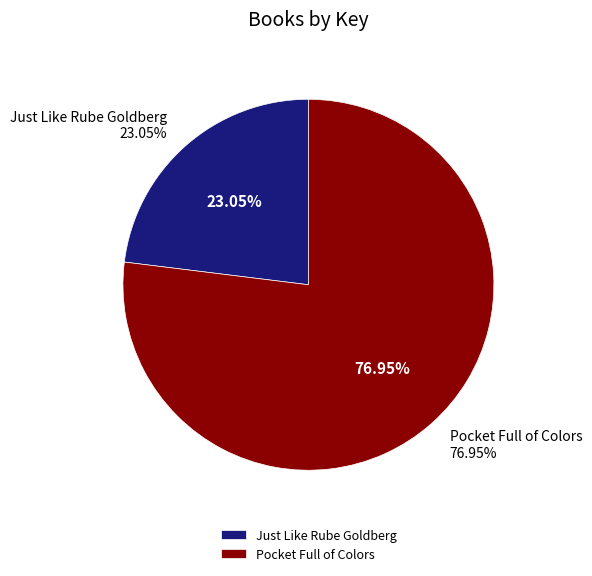

How much of the chart is everything except Pocket Full of Colors (Hardcover)?

23.0%